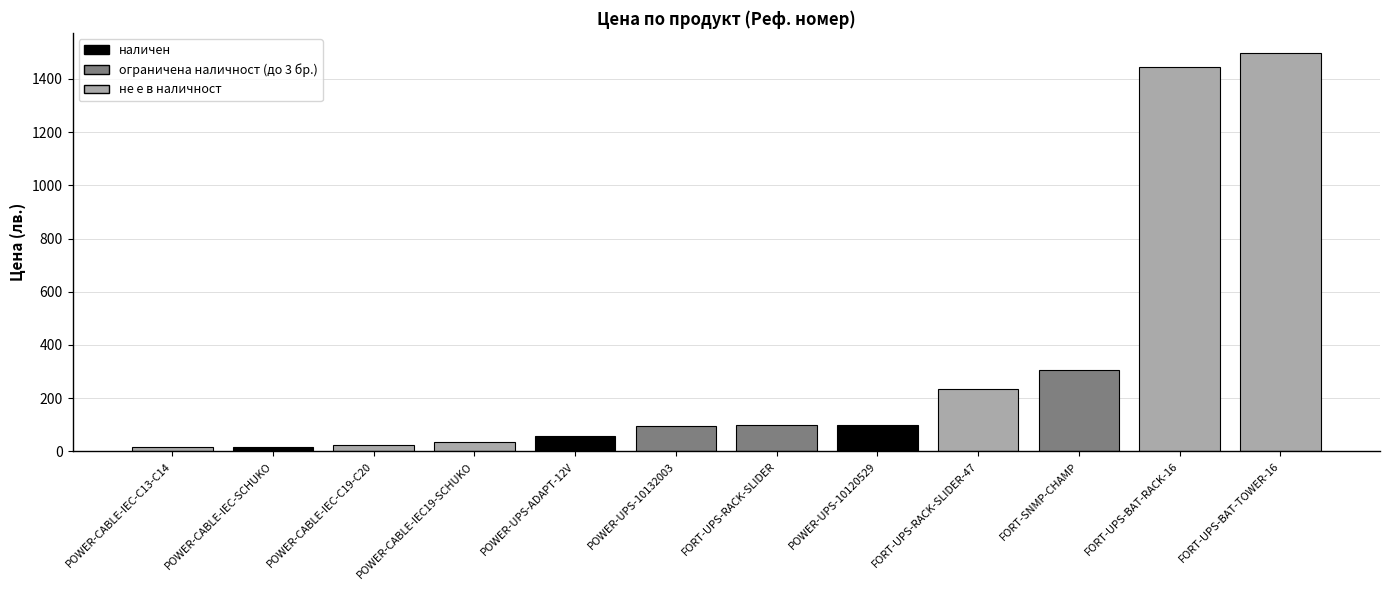

What is the change in value from POWER-CABLE-IEC19-SCHUKO to FORT-UPS-RACK-SLIDER?

+66.4